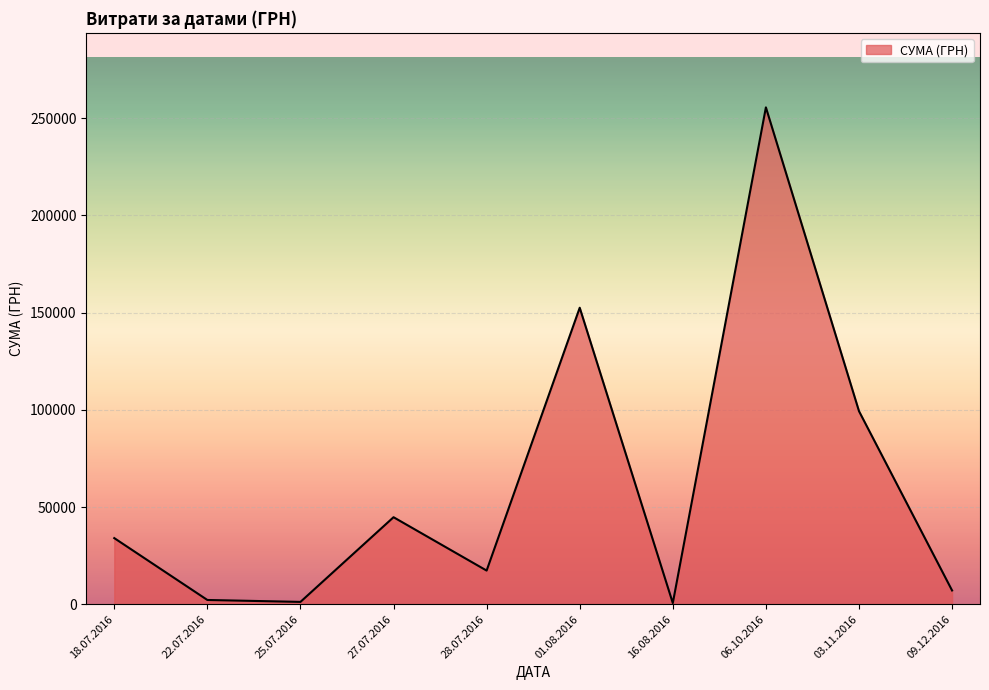

What is the difference between the values at 27.07.2016 and 09.12.2016?

37677.0